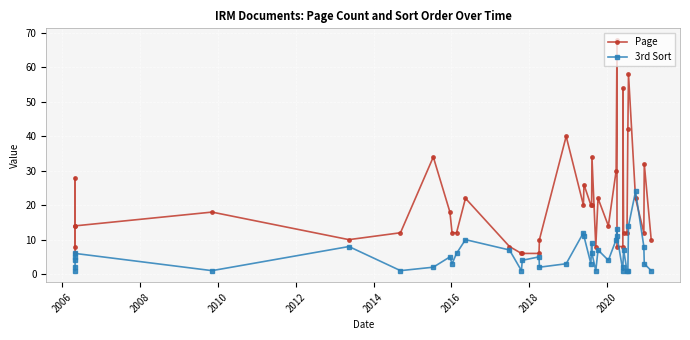

How many series are shown in this chart?

2